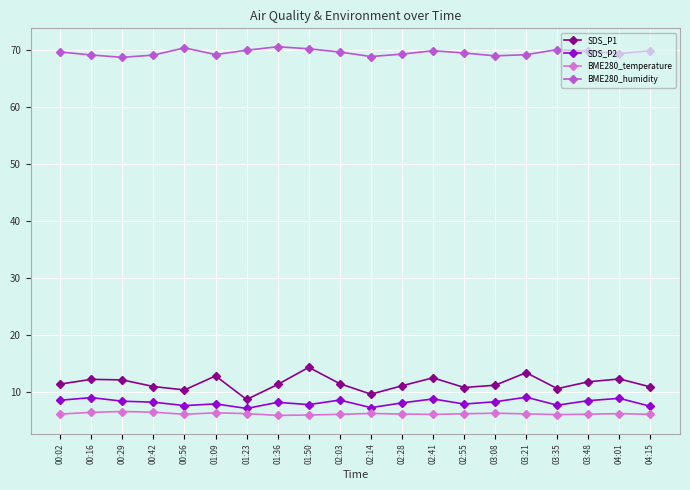

The BME280_temperature series shows 6.1 at 03:48. True or false?

True